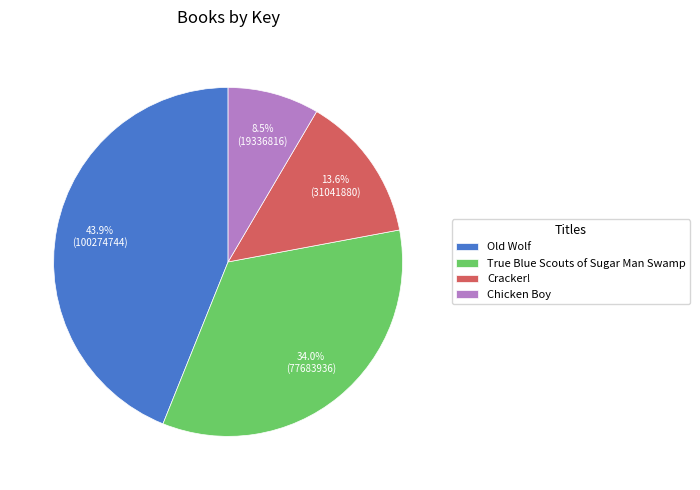

Count the number of slices in the pie.

4